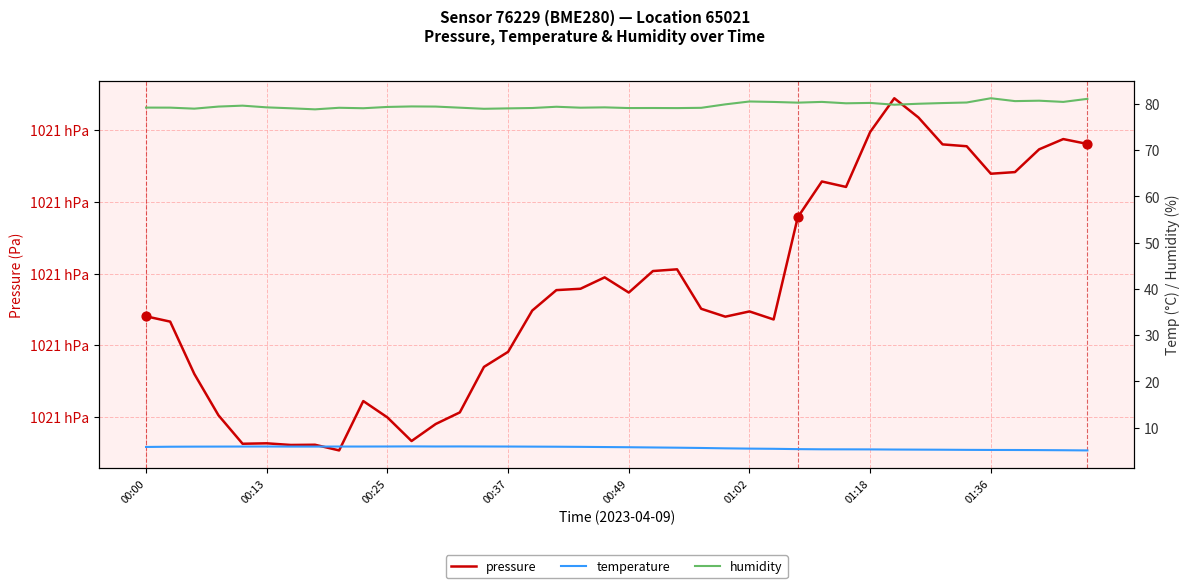

Is the value of temperature at 36 greater than the value of humidity at 00:13?

No